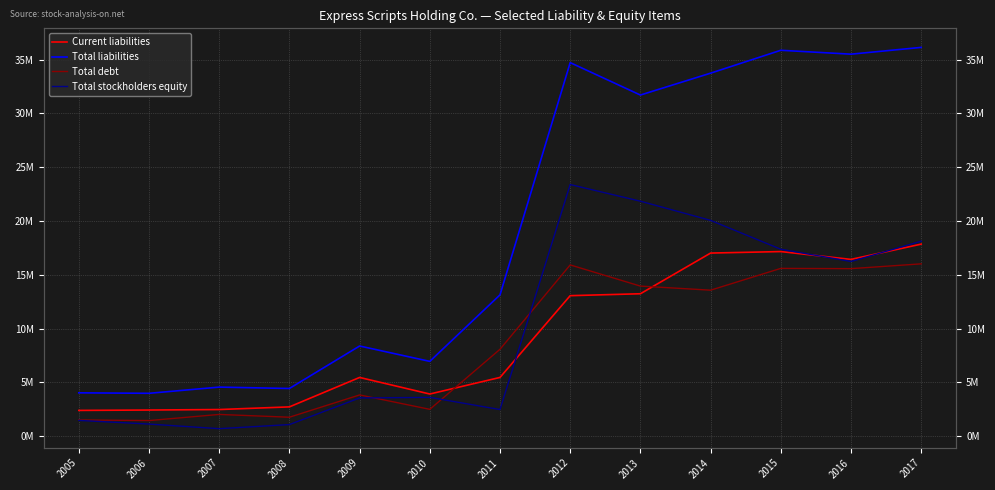

List the labels in order of Total stockholders equity value, smallest first.

2007, 2008, 2006, 2005, 2011, 2009, 2010, 2016, 2015, 2017, 2014, 2013, 2012